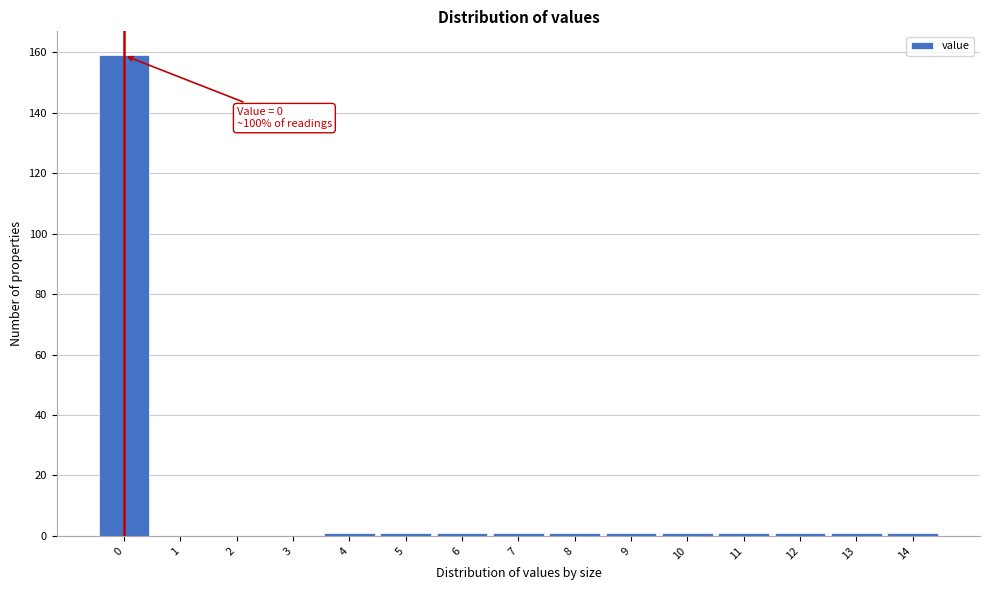

Over which range of the x-axis is the bar tallest?

-0.5 to 0.5